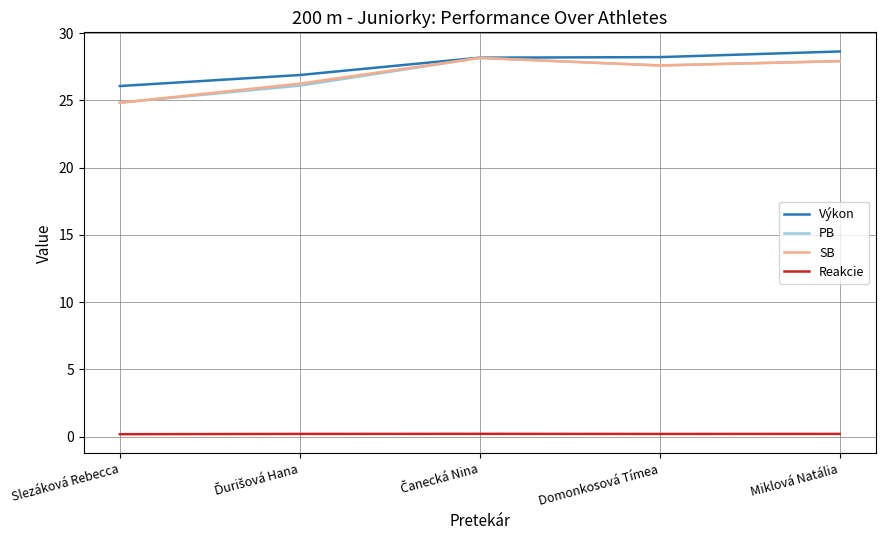

Is the value of Výkon at Miklová Natália greater than the value of Reakcie at Domonkosová Tímea?

Yes